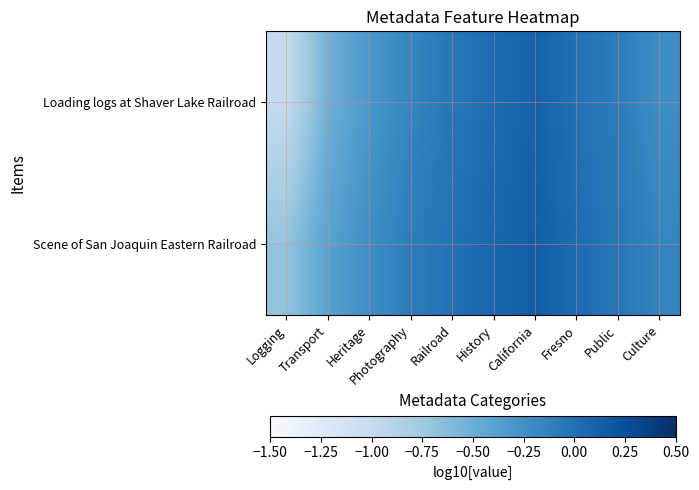

List the series in order of their peak value, lowest first.

Loading logs at Shaver Lake Railroad, Scene of San Joaquin Eastern Railroad